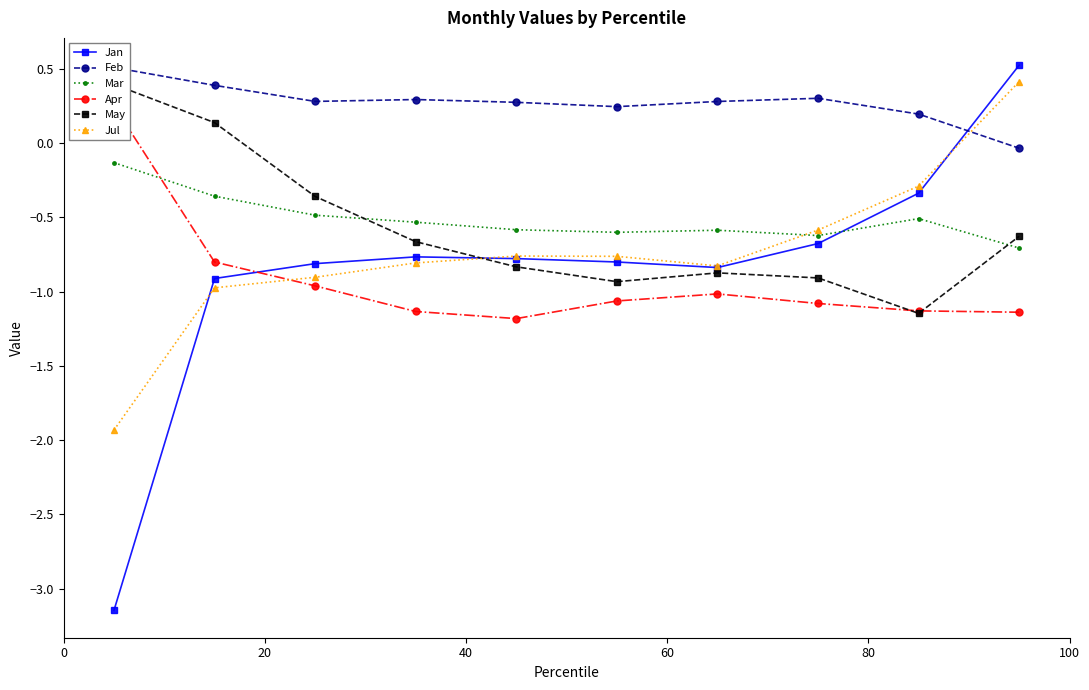

What is the value of the Jul point at the 4th from the left?

-0.8